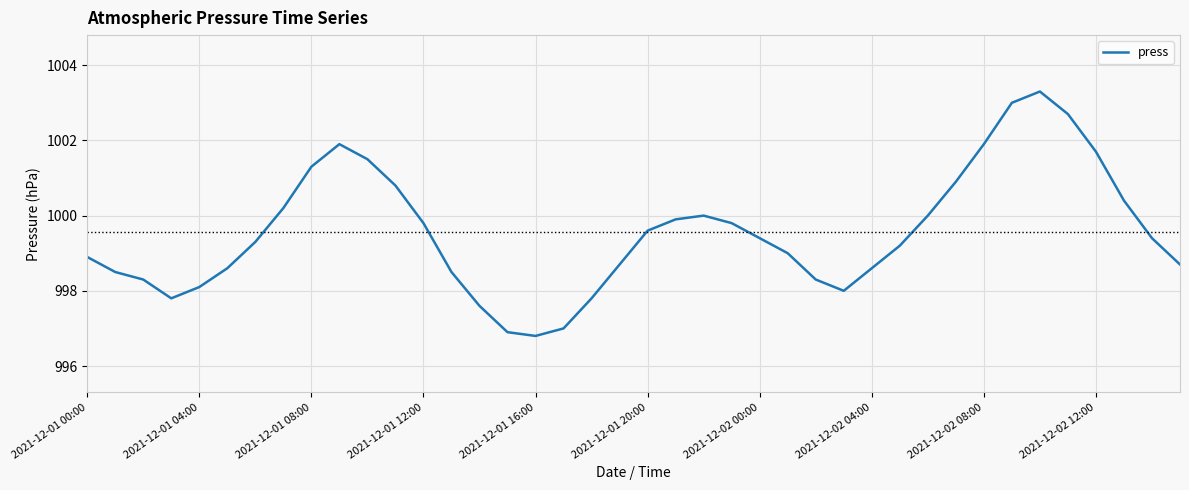

Reading left to right, what are all the values shown in this chart?

998.9	998.5	998.3	997.8	998.1	998.6	999.3	1000.2	1001.3	1001.9	1001.5	1000.8	999.8	998.5	997.6	996.9	996.8	997.0	997.8	998.7	999.6	999.9	1000.0	999.8	999.4	999.0	998.3	998.0	998.6	999.2	1000.0	1000.9	1001.9	1003.0	1003.3	1002.7	1001.7	1000.4	999.4	998.7